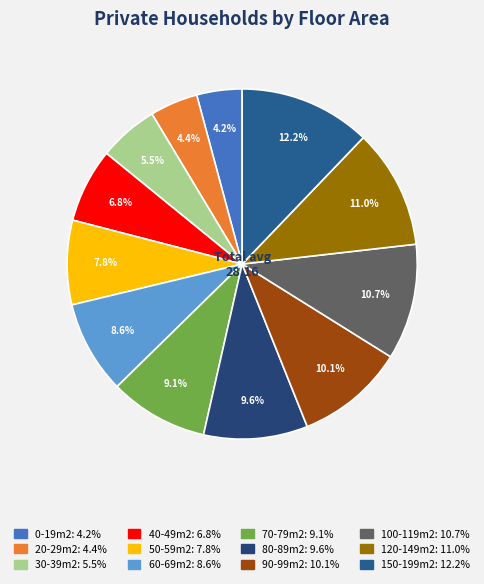

Which category has the biggest portion of the pie?

150-199m2